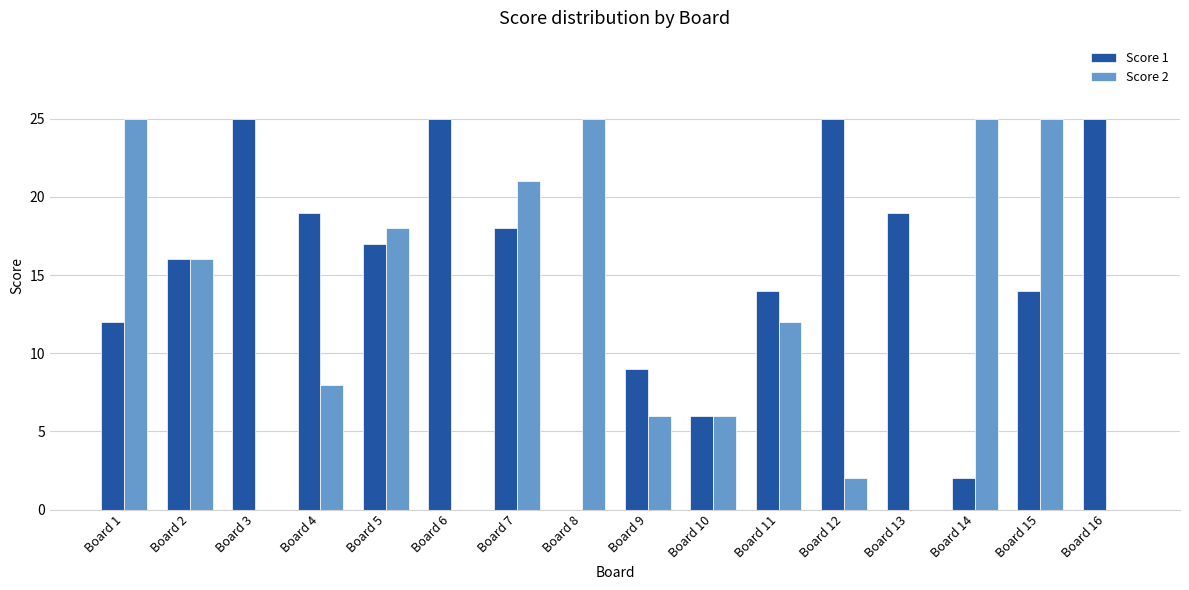

What is the maximum value shown in the chart?

25